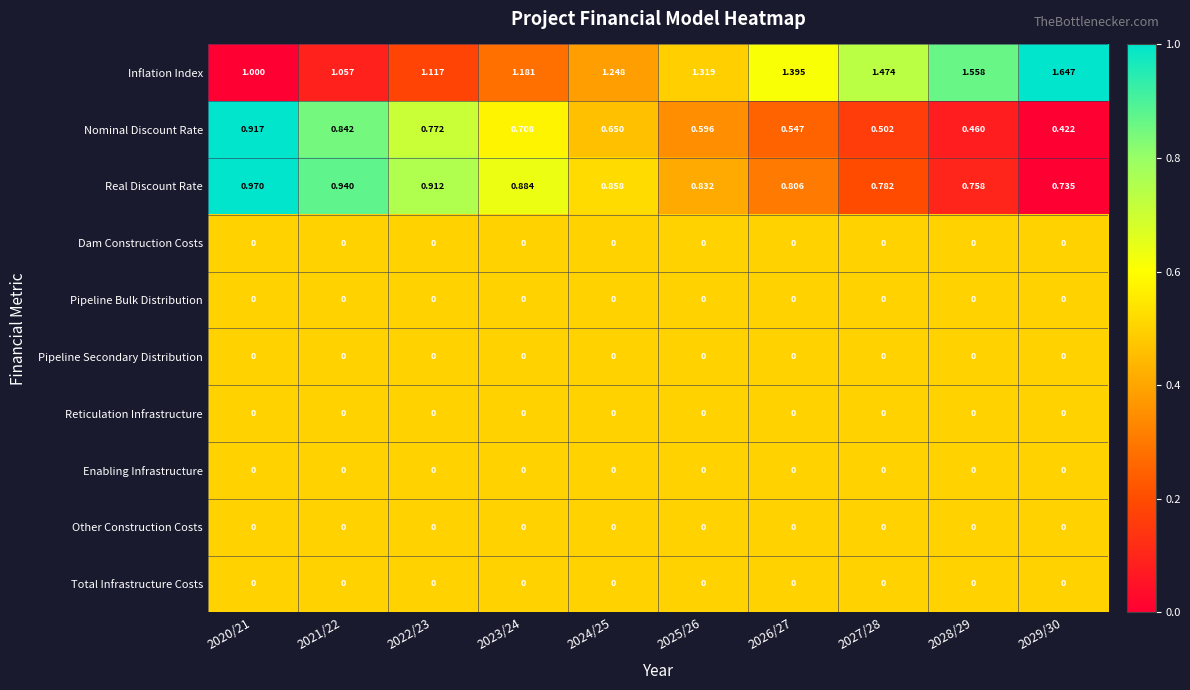

Which series has the largest total across all categories?

Inflation Index